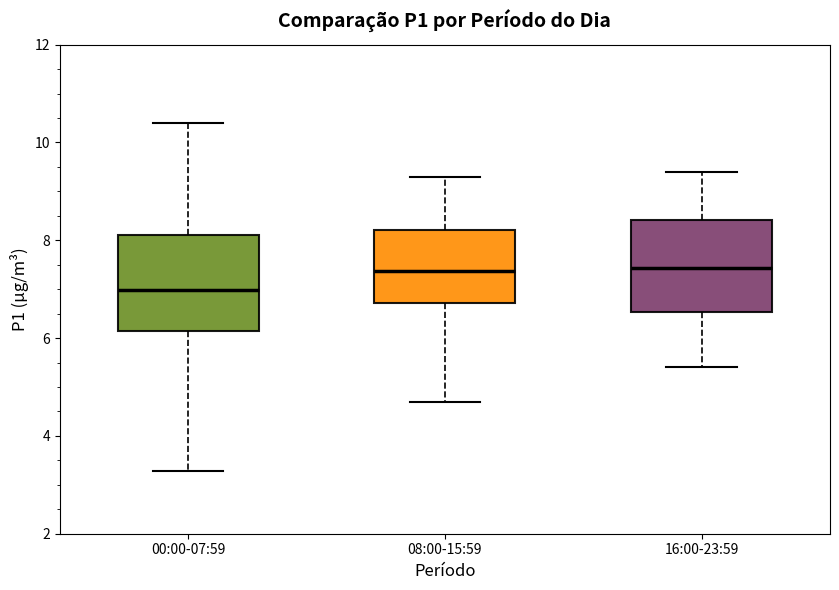

Reading left to right, read every box against the y-axis: the position of its median line, the range the box covers, and the ends of its whiskers. The values are not printed on the chart, so give them approximately, as read against the axis.

00:00-07:59: median 7.0, box 6.2 to 8.2, whiskers 3.2 to 10.4
08:00-15:59: median 7.4, box 6.8 to 8.2, whiskers 4.8 to 9.4
16:00-23:59: median 7.4, box 6.6 to 8.4, whiskers 5.4 to 9.4